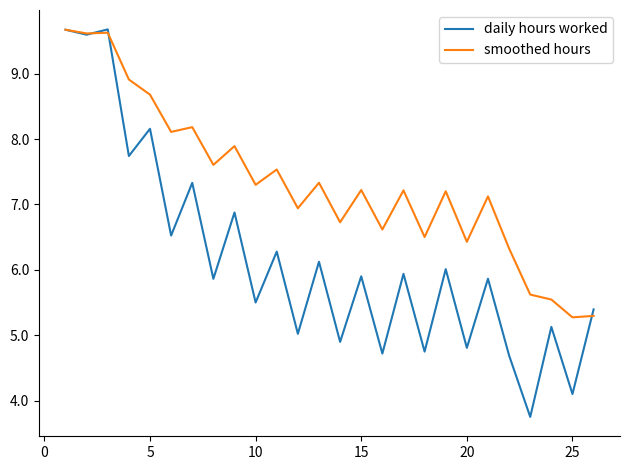

At how many categories does at least one series exceed 6?

22